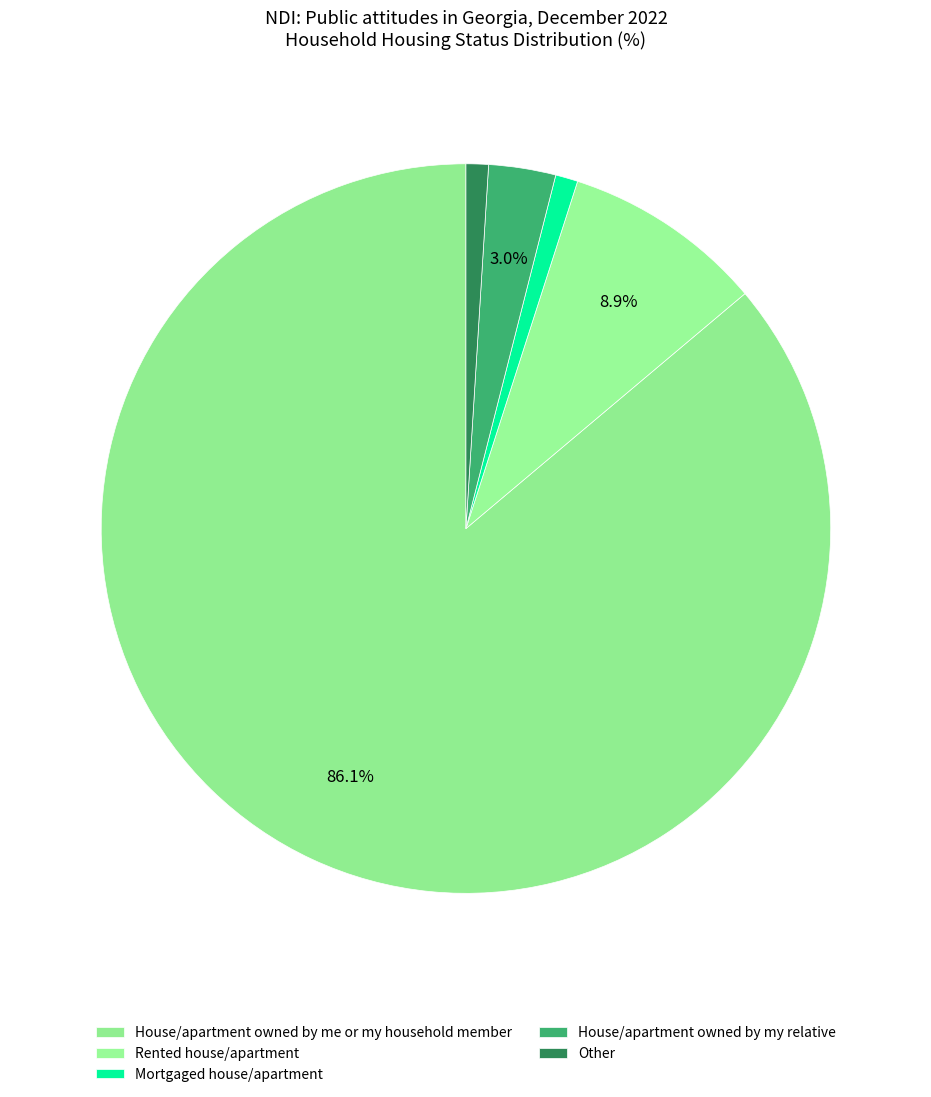

How many segments does this pie chart have?

5